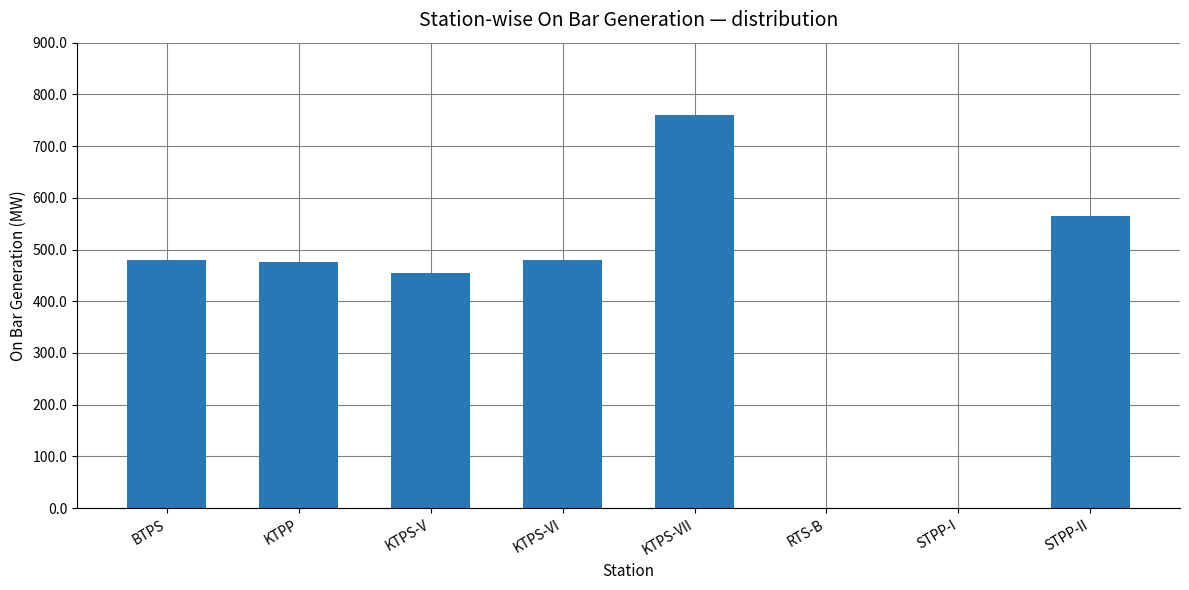

At which category does the chart reach its peak across all series?

KTPS-VII